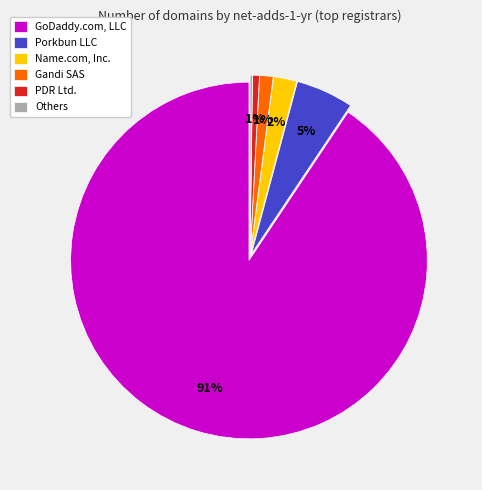

Which slice is the largest?

GoDaddy.com, LLC